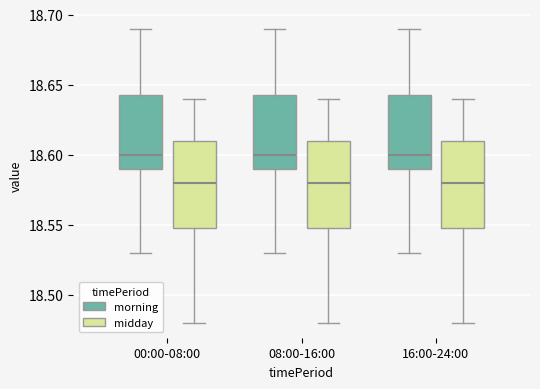

Reading left to right, read every box against the y-axis: the position of its median line, the range the box covers, and the ends of its whiskers. The values are not printed on the chart, so give them approximately, as read against the axis.

00:00-08:00 (morning): median 18.600, box 18.590 to 18.645, whiskers 18.530 to 18.690
00:00-08:00 (midday): median 18.580, box 18.550 to 18.610, whiskers 18.480 to 18.640
08:00-16:00 (morning): median 18.600, box 18.590 to 18.645, whiskers 18.530 to 18.690
08:00-16:00 (midday): median 18.580, box 18.550 to 18.610, whiskers 18.480 to 18.640
16:00-24:00 (morning): median 18.600, box 18.590 to 18.645, whiskers 18.530 to 18.690
16:00-24:00 (midday): median 18.580, box 18.550 to 18.610, whiskers 18.480 to 18.640